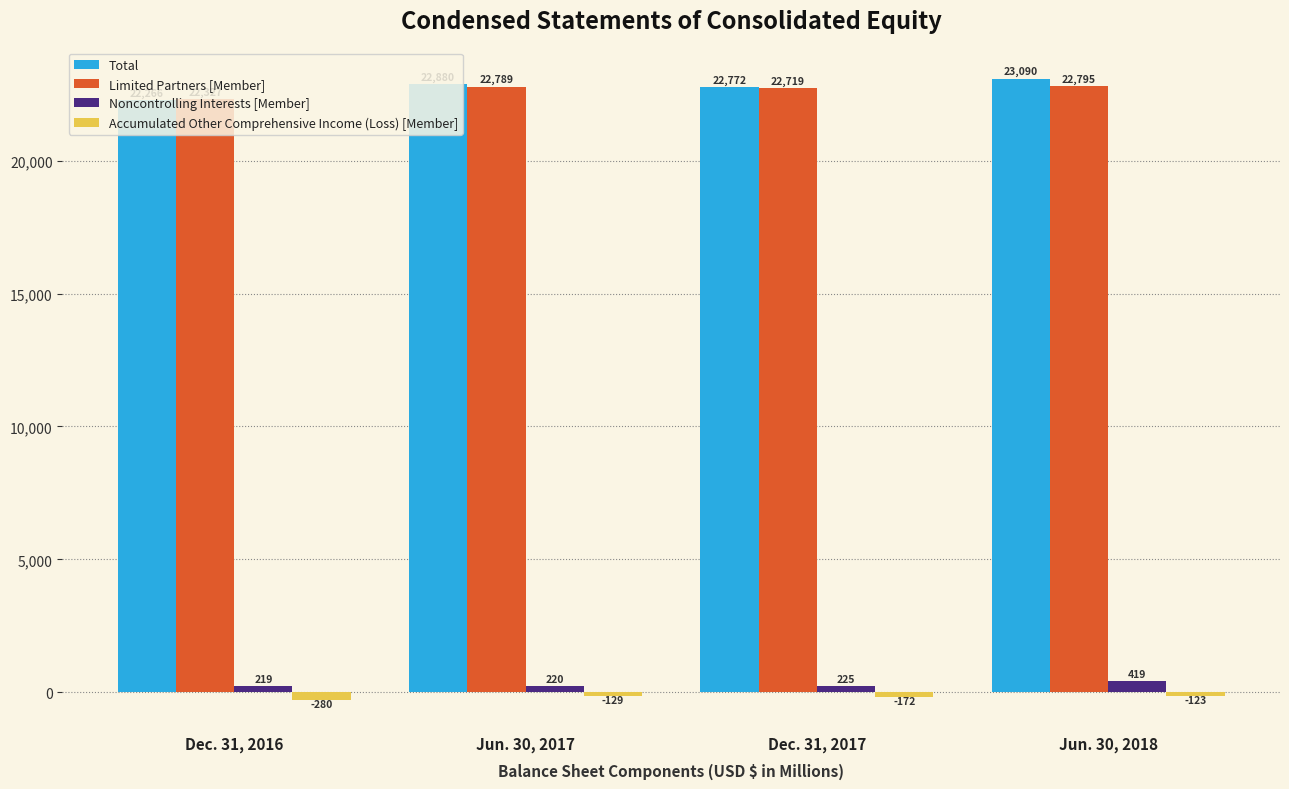

What is the minimum value shown in the chart?

-280.0